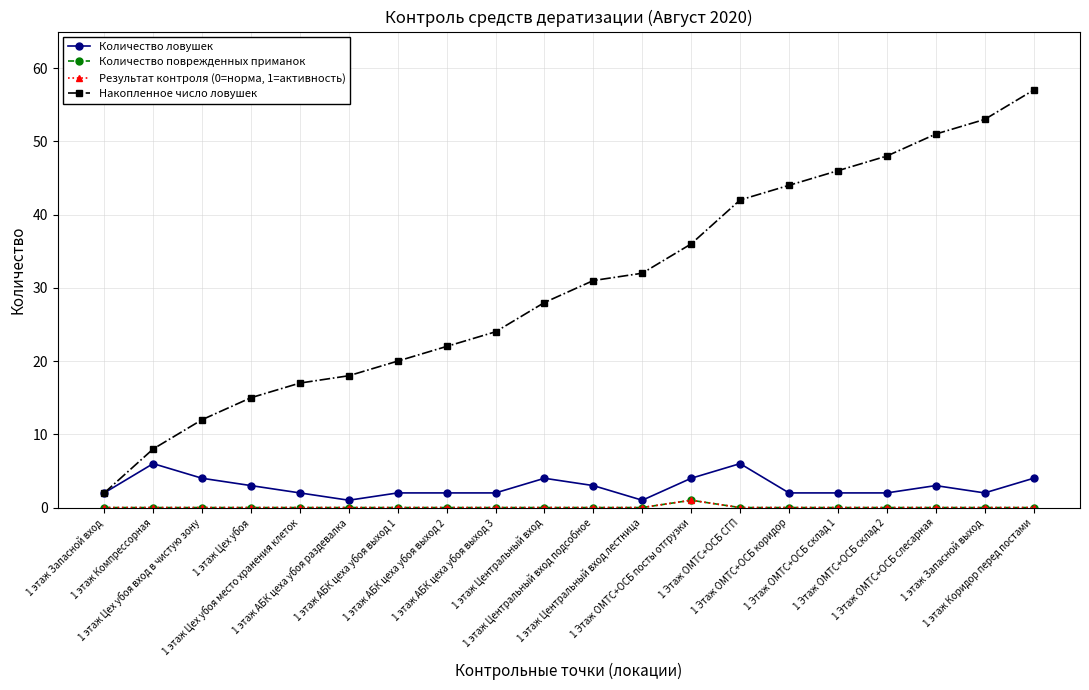

Count the Количество ловушек values in the range 2 to 4.

16